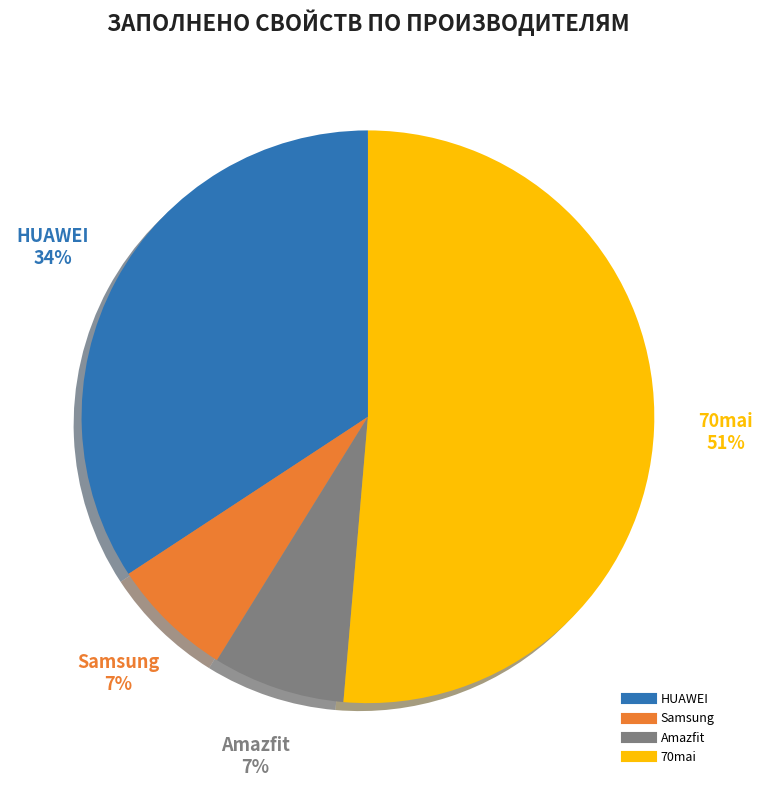

To the nearest percent, what is the average slice percentage?

25%